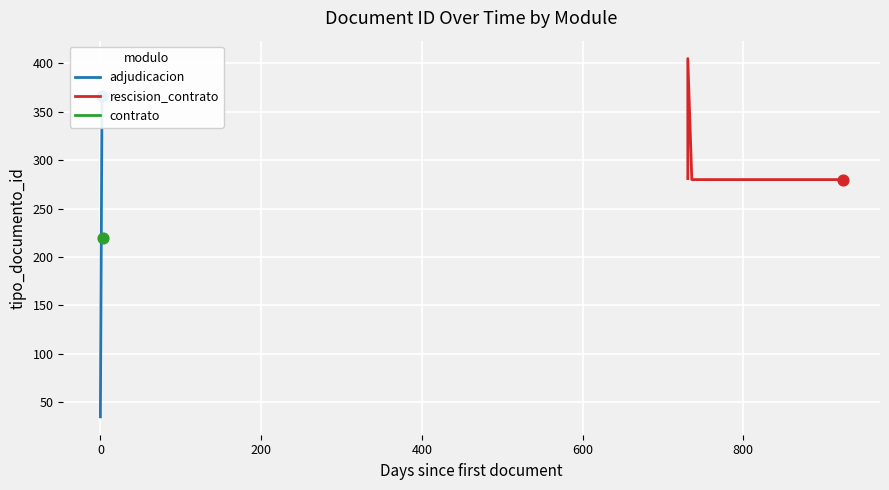

What is the change in value from 2020-01-27 to 2022-02-01?

+244